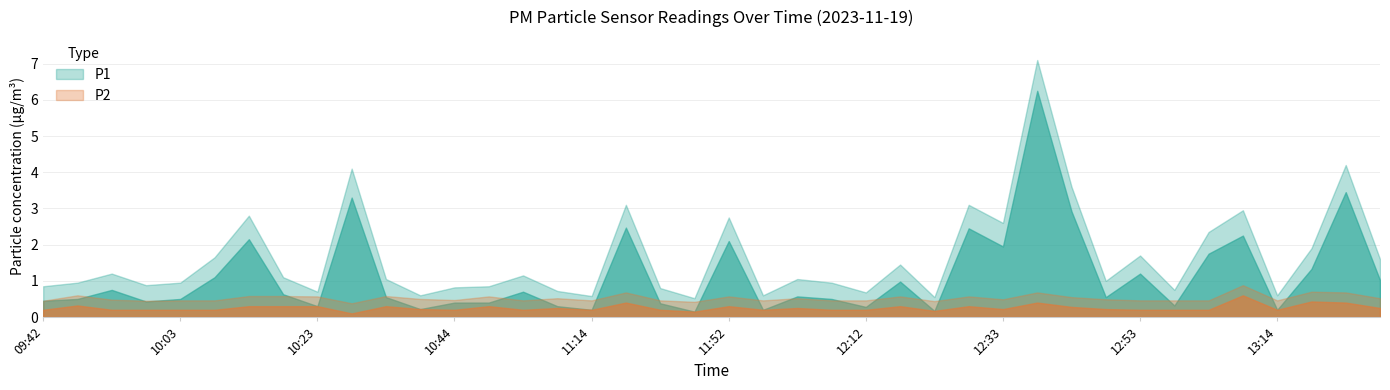

What is the approximate value of P1 at 12:07?

0.5